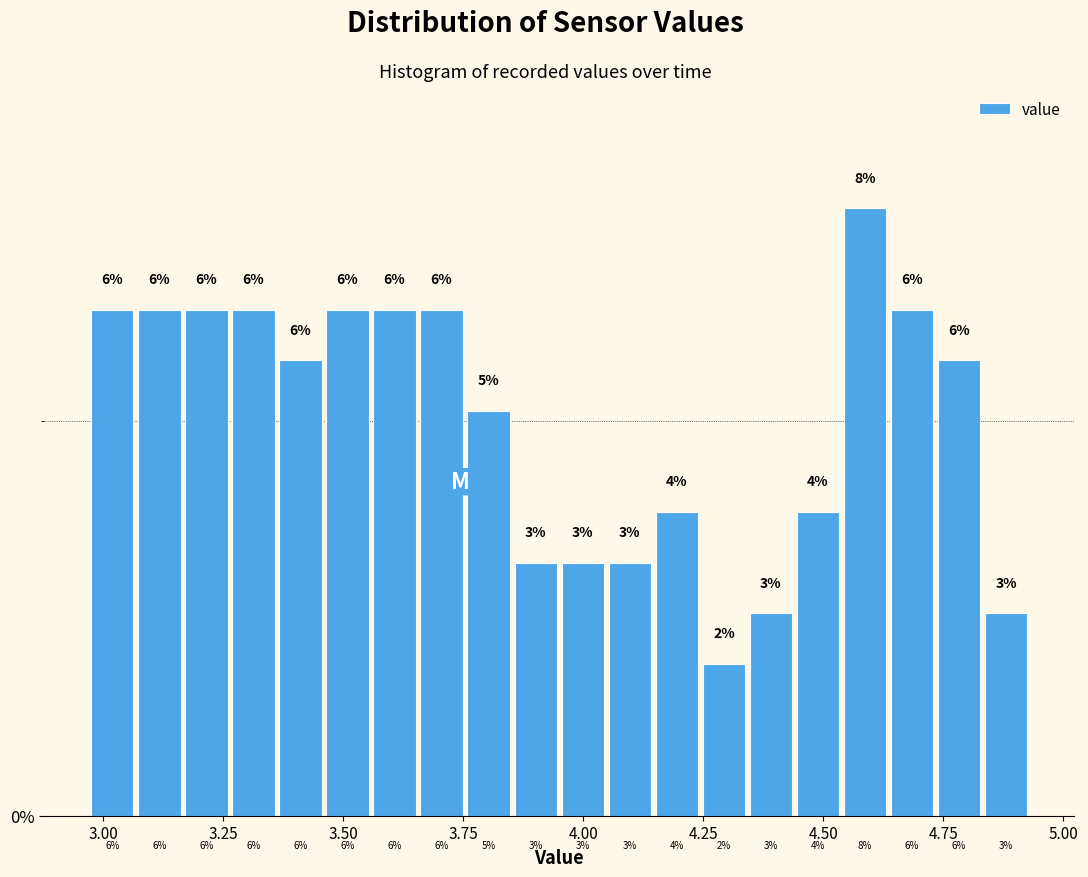

Around what value on the x-axis is the tallest bar? Give the approximate position of its centre, as read against the axis.

4.60